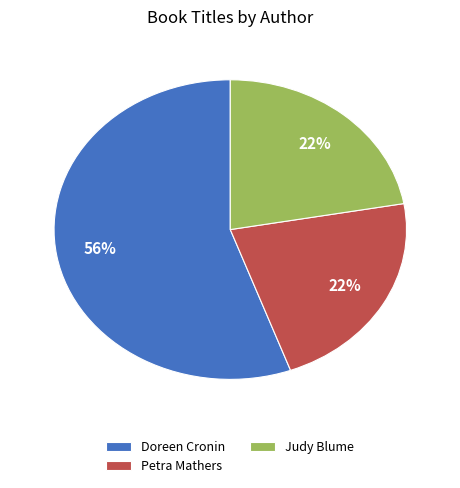

Between Petra Mathers and Doreen Cronin, which is larger?

Doreen Cronin